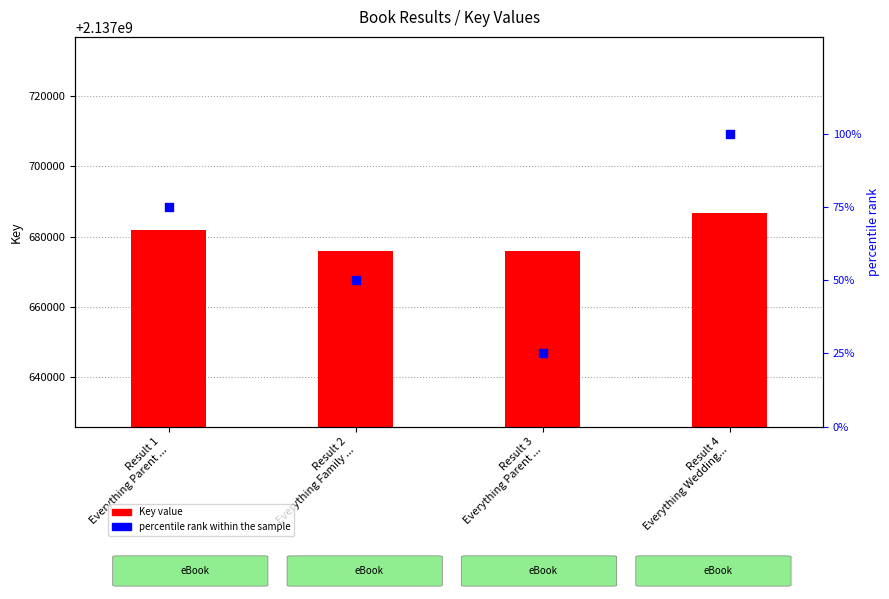

Which series reaches the minimum Y coordinate?

percentile rank within the sample